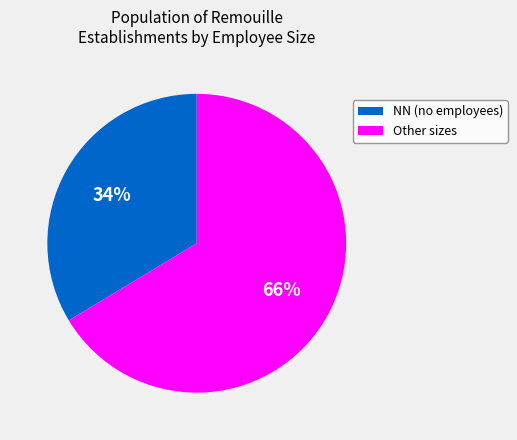

Is there a majority slice in this chart?

Yes